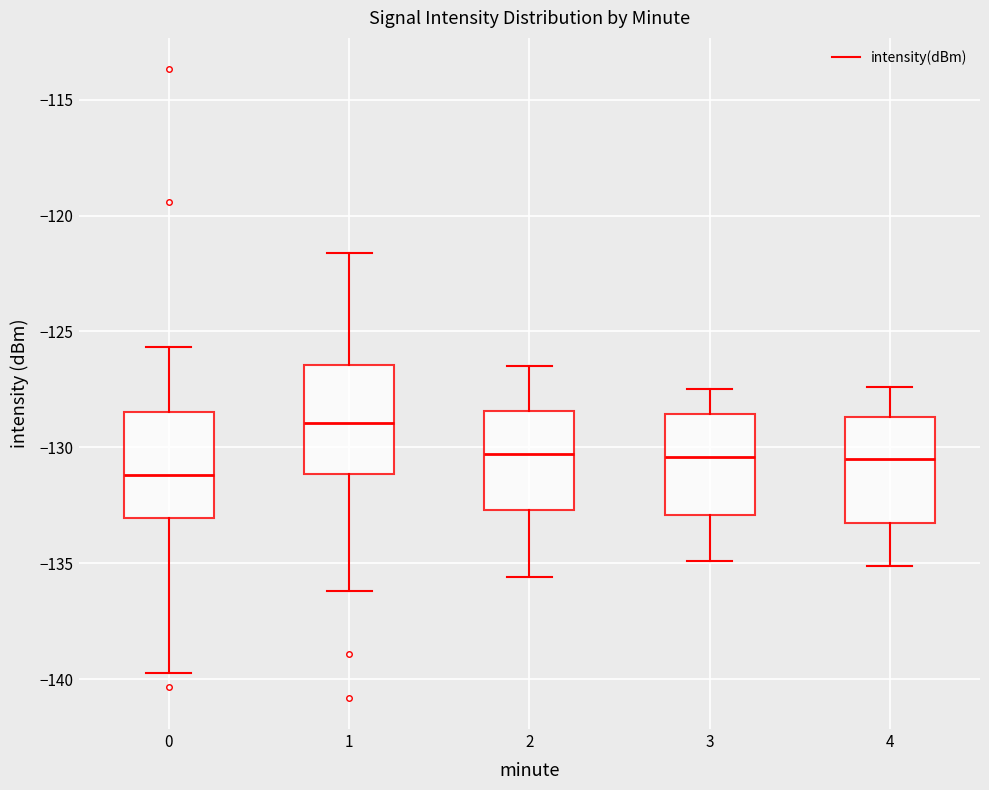

Reading left to right, read every box against the y-axis: the position of its median line, the range the box covers, and the ends of its whiskers. The values are not printed on the chart, so give them approximately, as read against the axis.

0: median -131.0, box -133.0 to -128.5, whiskers -139.5 to -125.5
1: median -129.0, box -131.0 to -126.5, whiskers -136.0 to -121.5
2: median -130.5, box -132.5 to -128.5, whiskers -135.5 to -126.5
3: median -130.5, box -133.0 to -128.5, whiskers -135.0 to -127.5
4: median -130.5, box -133.5 to -128.5, whiskers -135.0 to -127.5